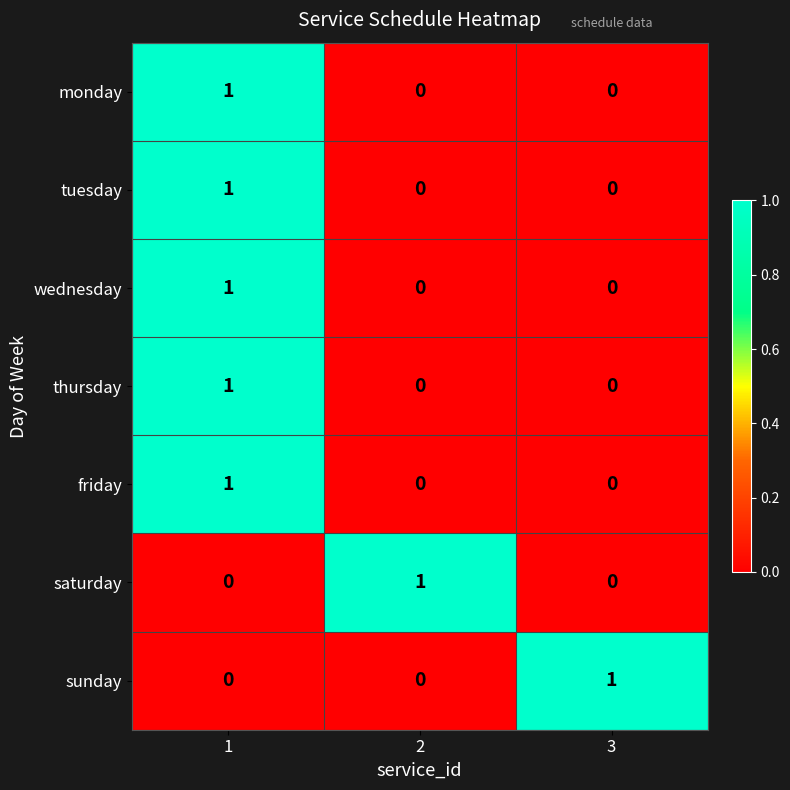

The value of tuesday at 3 is 0. True or false?

True